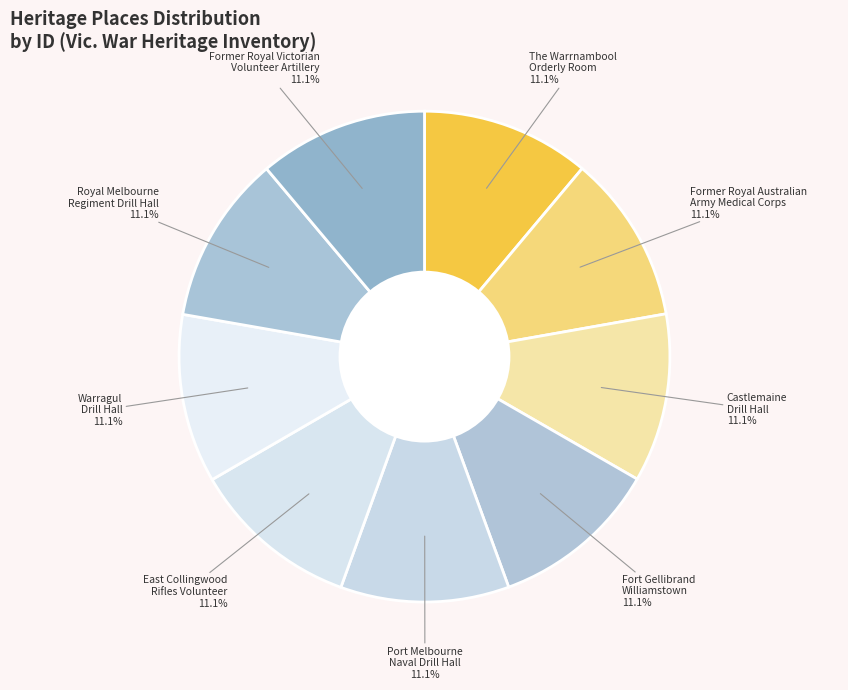

What is the smallest slice in the pie chart?

The Warrnambool
Orderly Room